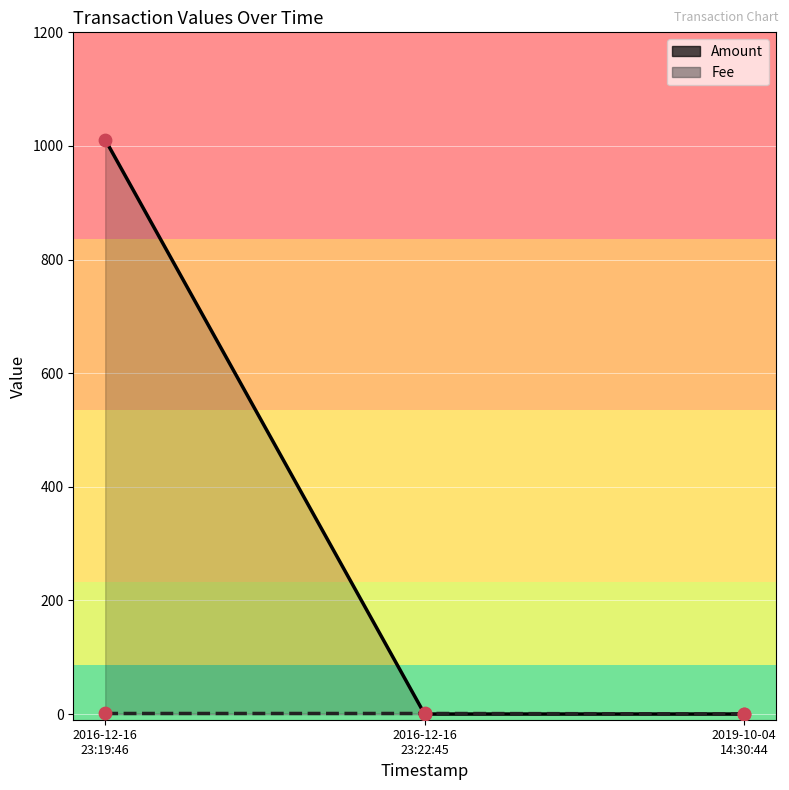

At which category is the sum across all series the highest?

2016-12-16
23:19:46